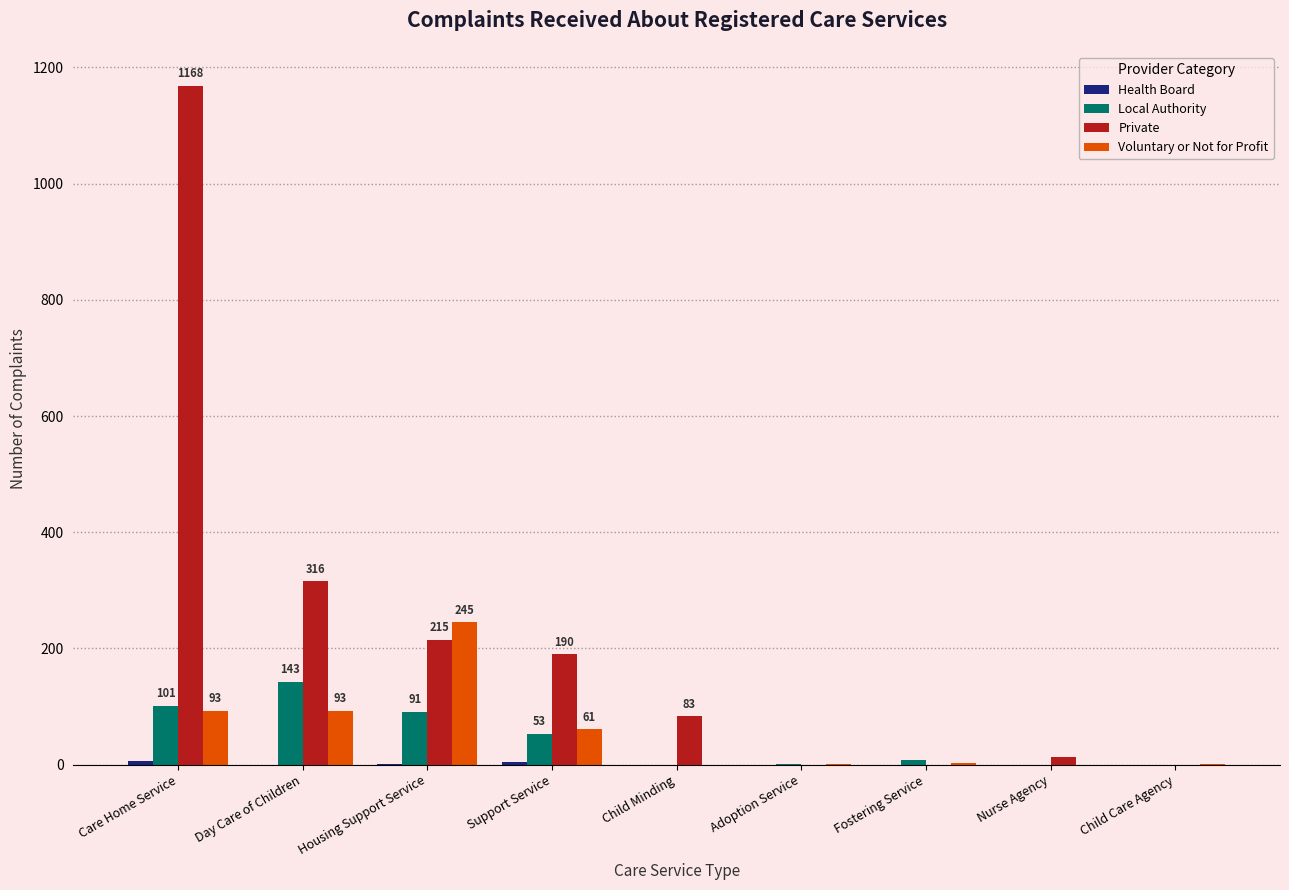

How many distinct data groups are displayed?

4